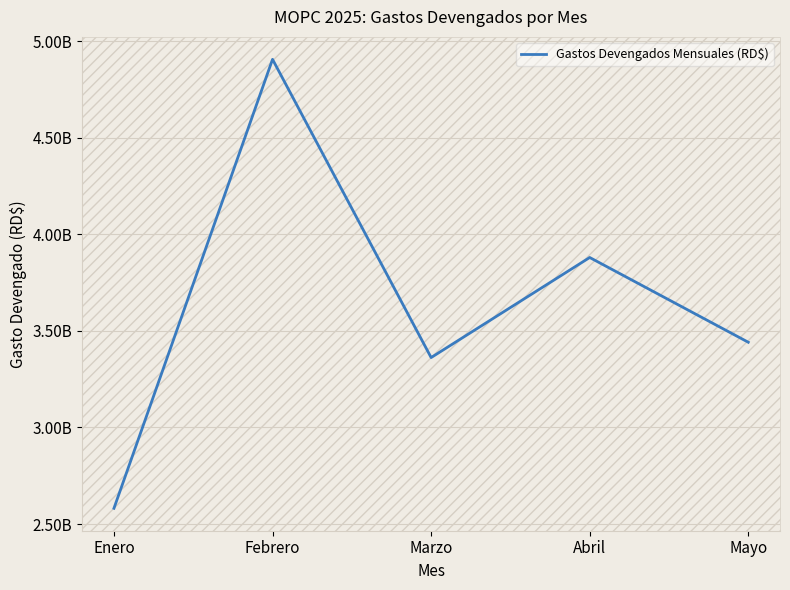

Does the chart have visible grid lines?

Yes